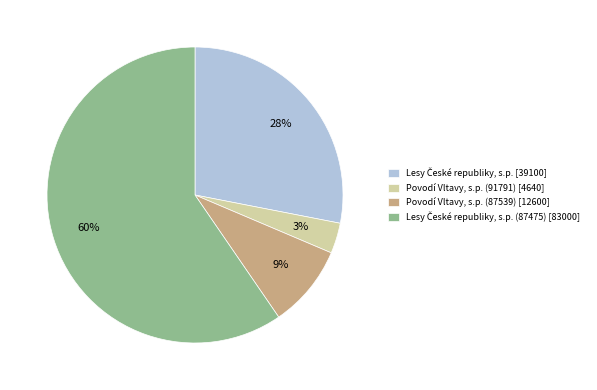

Which category has the smallest portion of the pie?

Povodí Vltavy, s.p. (91791) [4640]